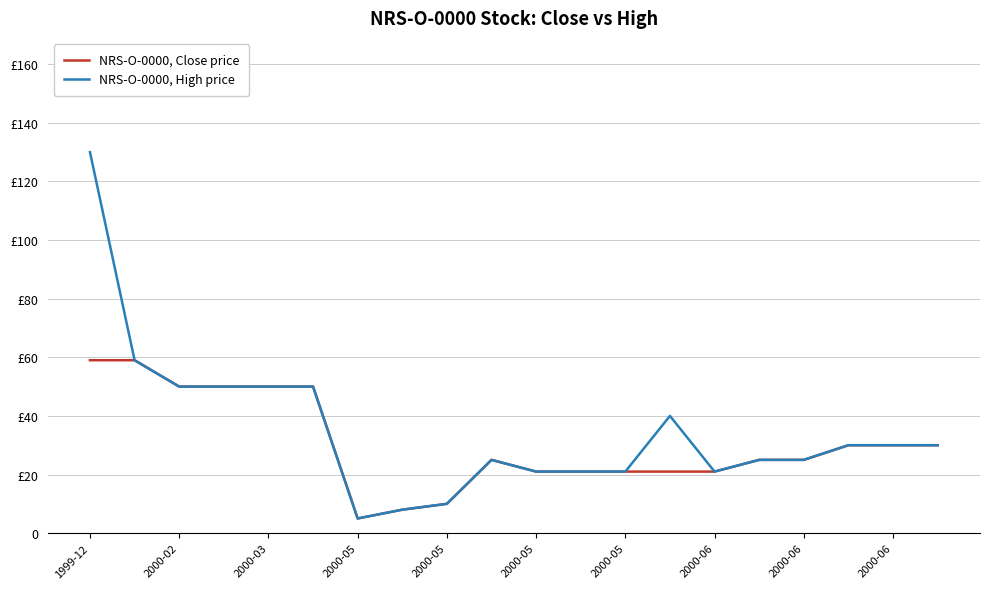

Which category has the lowest value in the NRS-O-0000, Close price series?

2000-05